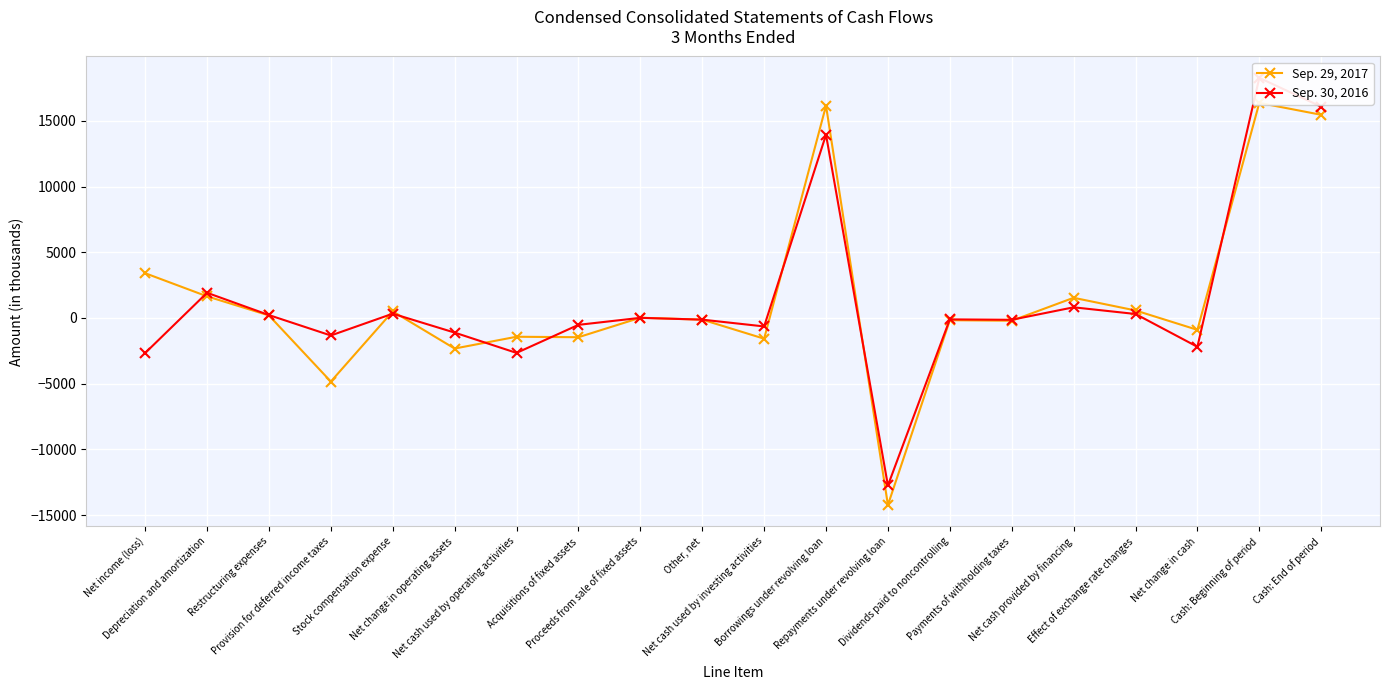

In Sep. 29, 2017, how many points are lower than both neighbors (excluding endpoints)?

7